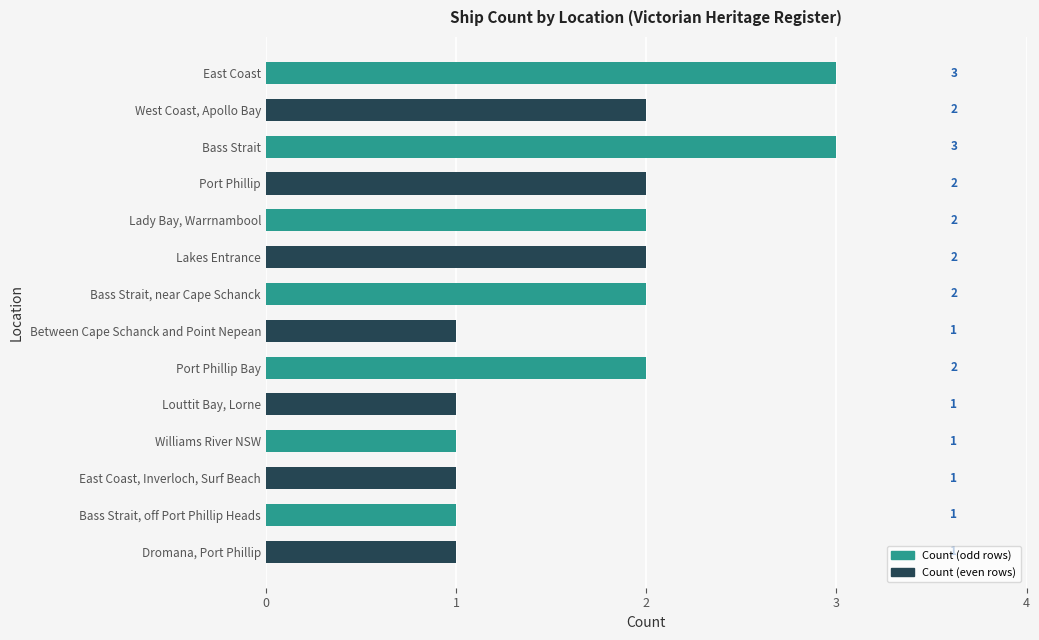

Is it true that the value at Port Phillip Bay is 1?

False